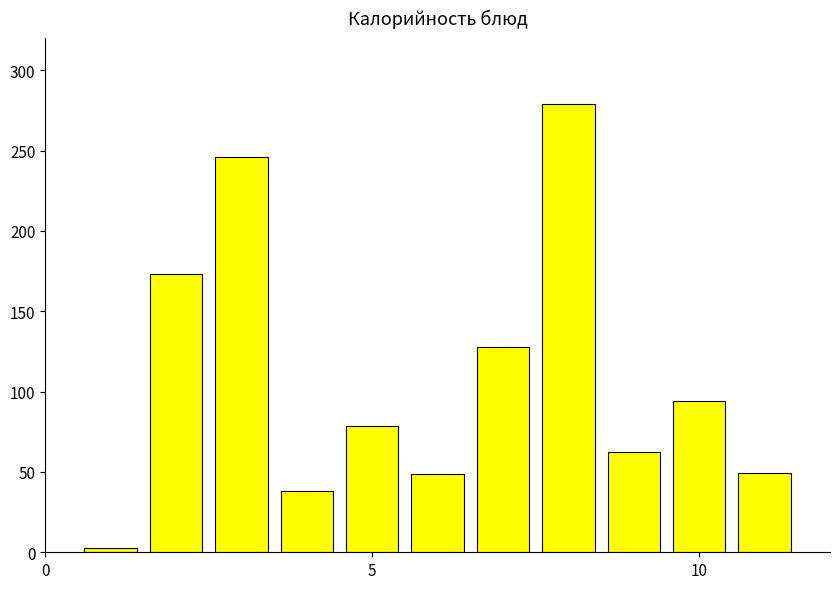

What is the sum of all values?

1199.8